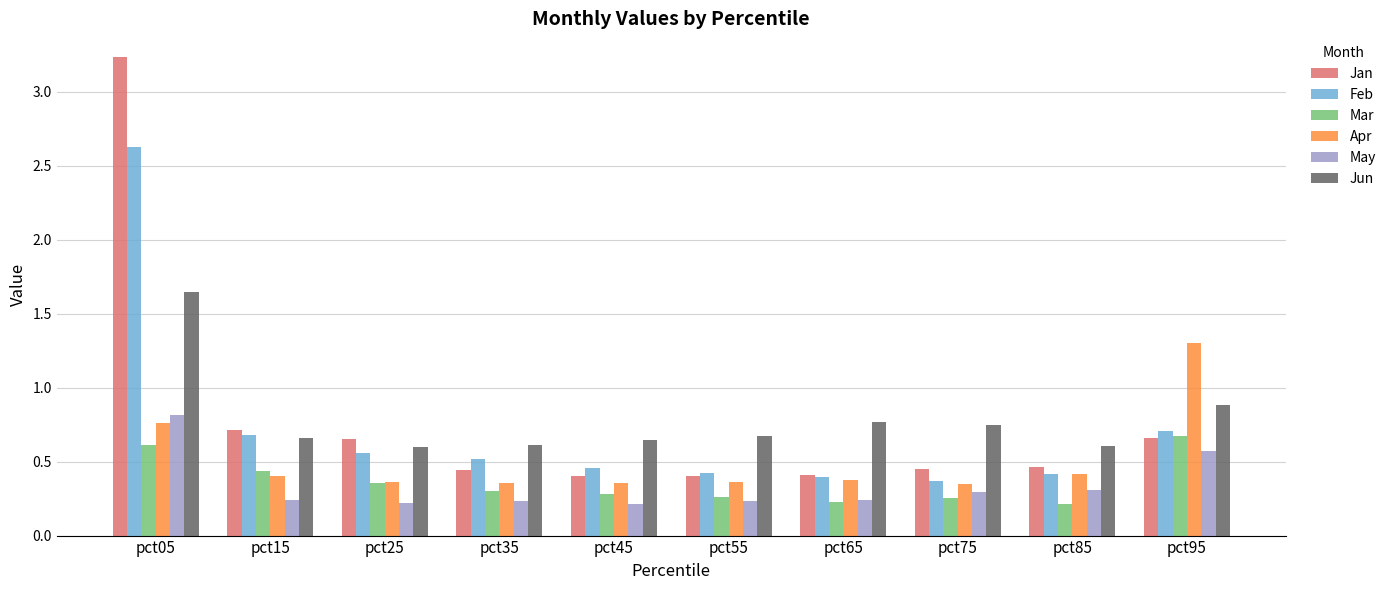

Which series has the widest spread of values?

Jan